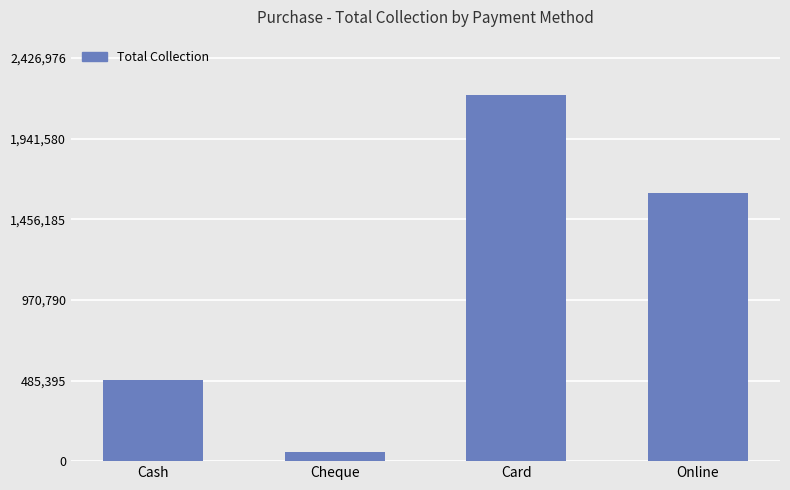

What is the ratio of the value at Card to the value at Online?

1.4